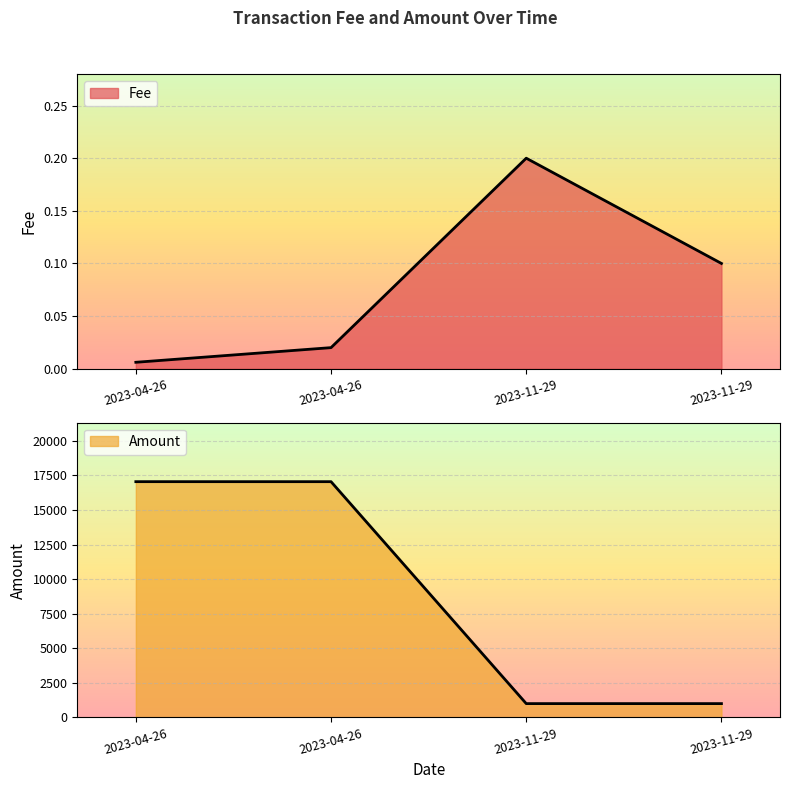

How many values are below 17050?

2